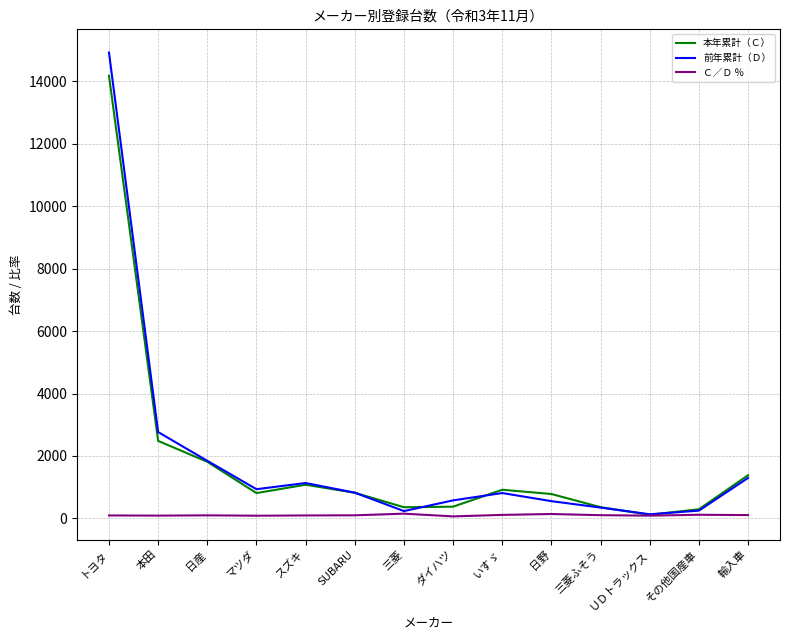

List the series in order of their peak value, lowest first.

Ｃ／Ｄ ％, 本年累計（Ｃ）, 前年累計（Ｄ）